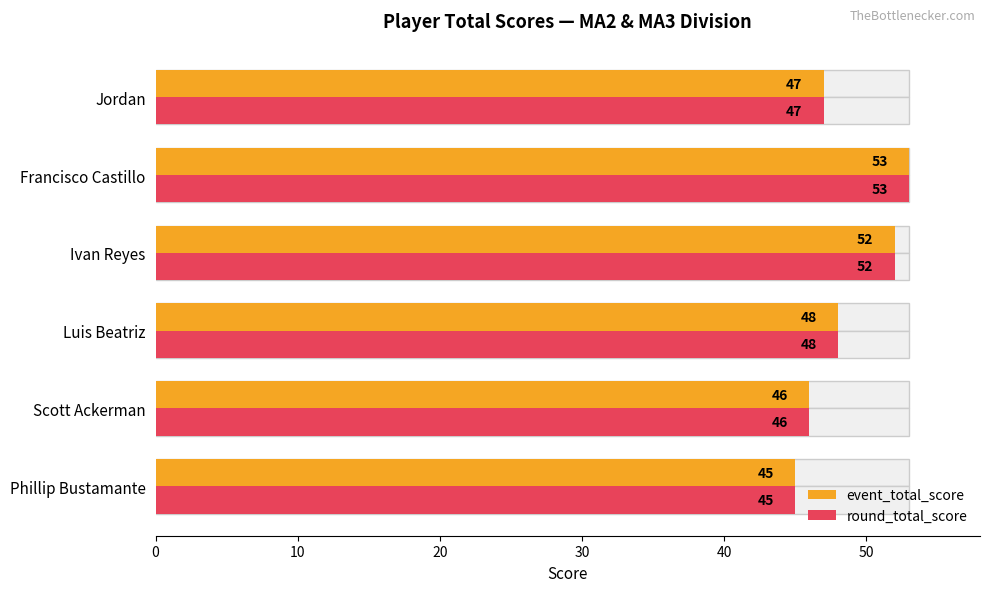

The round_total_score series shows 62 at Jordan. True or false?

False